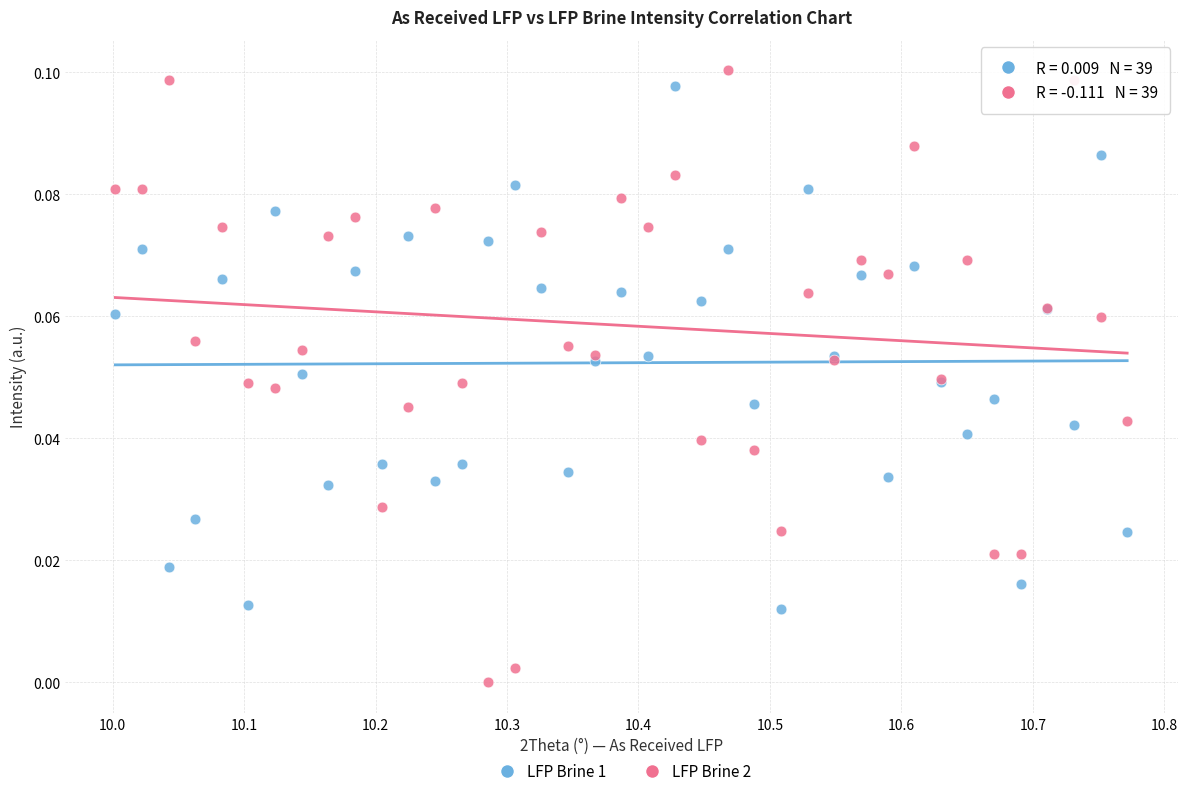

Which series has the largest Y range (max minus min)?

LFP Brine 2